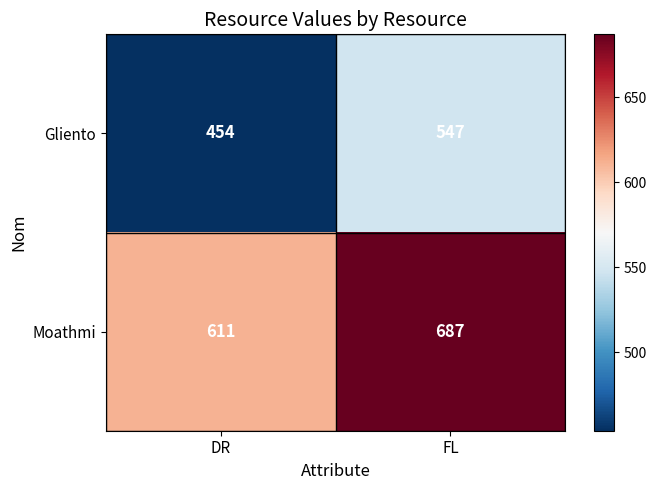

List the series in order of their peak value, highest first.

Moathmi, Gliento